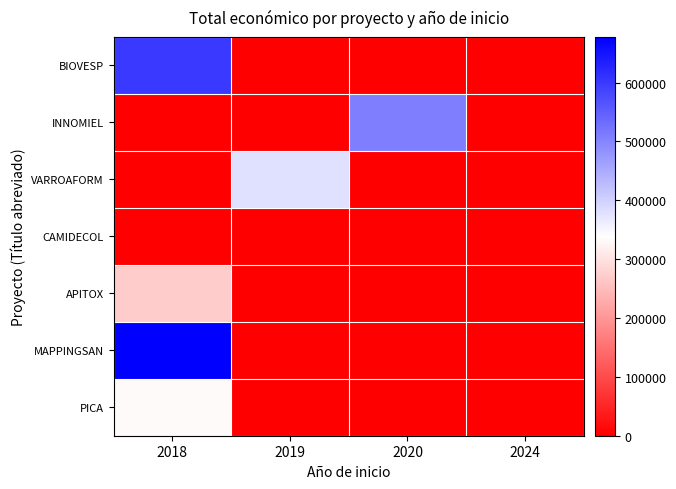

Reading right to left, transcribe all the data shown in this chart.

BIOVESP: 2024=0	2020=0	2019=0	2018=598139
INNOMIEL: 2024=0	2020=508090	2019=0	2018=0
VARROAFORM: 2024=0	2020=0	2019=379920	2018=0
CAMIDECOL: 2024=0	2020=0	2019=0	2018=0
APITOX: 2024=0	2020=0	2019=0	2018=271552
MAPPINGSAN: 2024=0	2020=0	2019=0	2018=677425
PICA: 2024=0	2020=0	2019=0	2018=333001